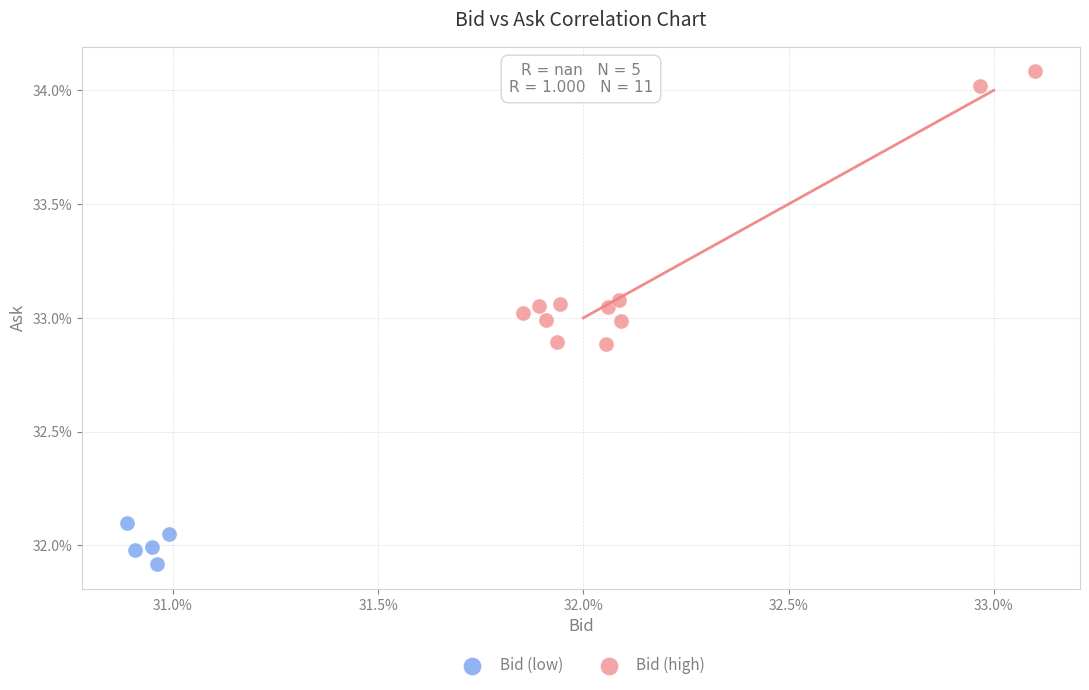

Which series has the largest Y range (max minus min)?

Bid (high)